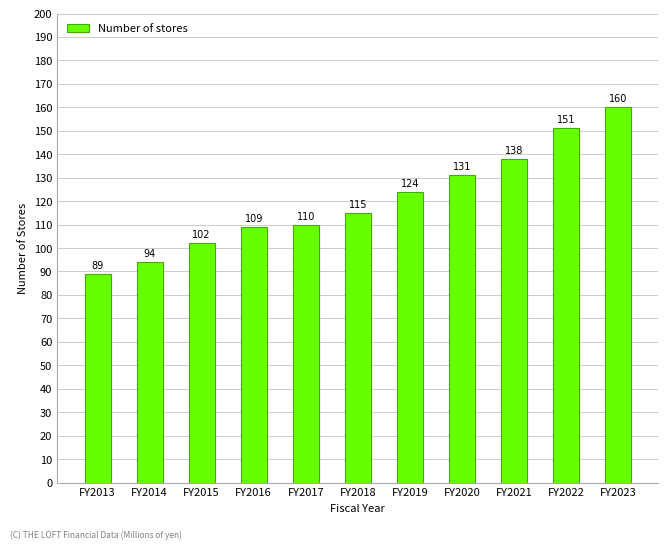

Where is the data nearest to the value 124?

FY2019